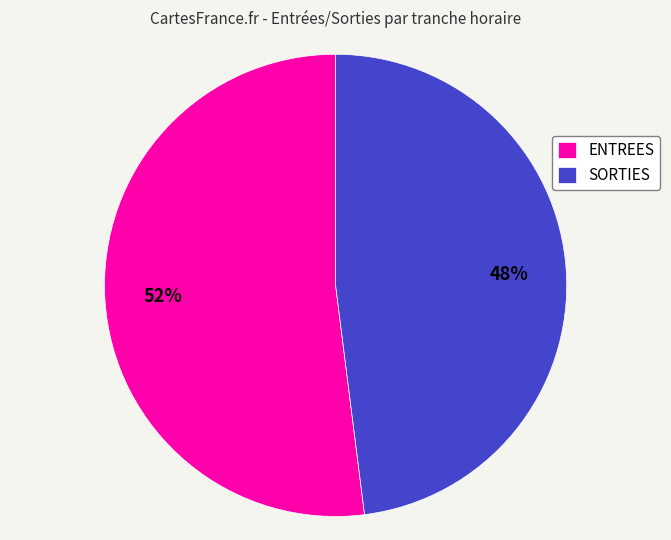

Approximately how many times larger is the value at ENTREES compared to SORTIES?

1.1